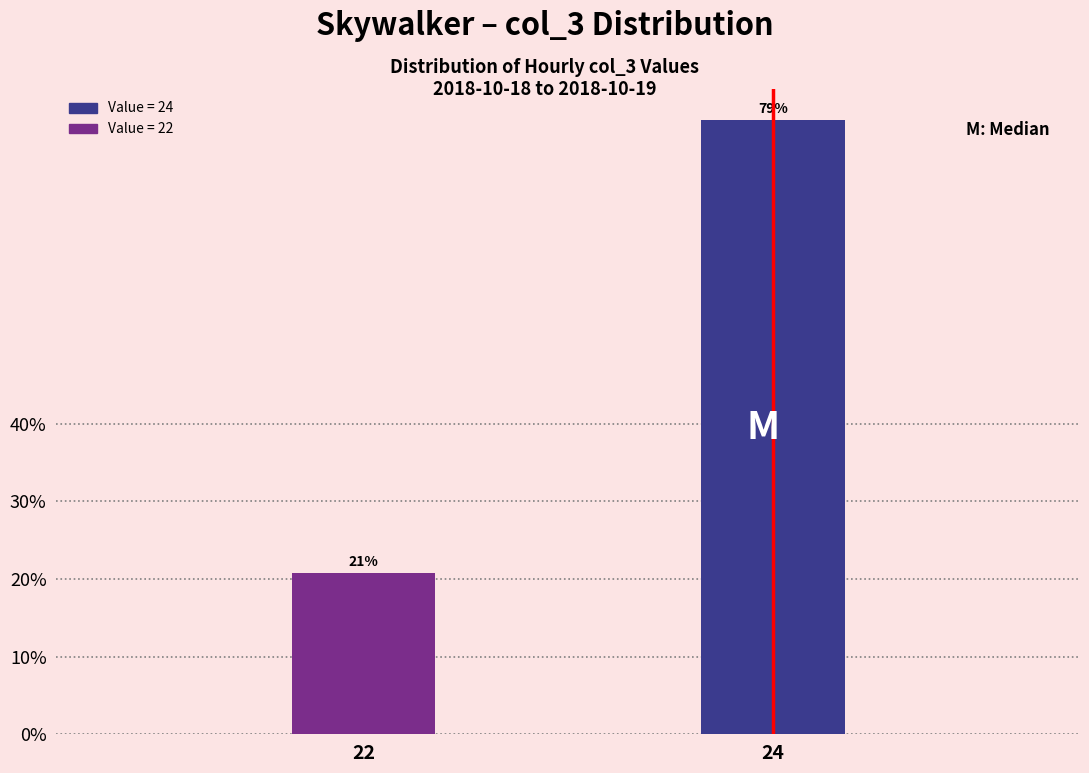

Rank the categories by value from highest to lowest.

24, 22